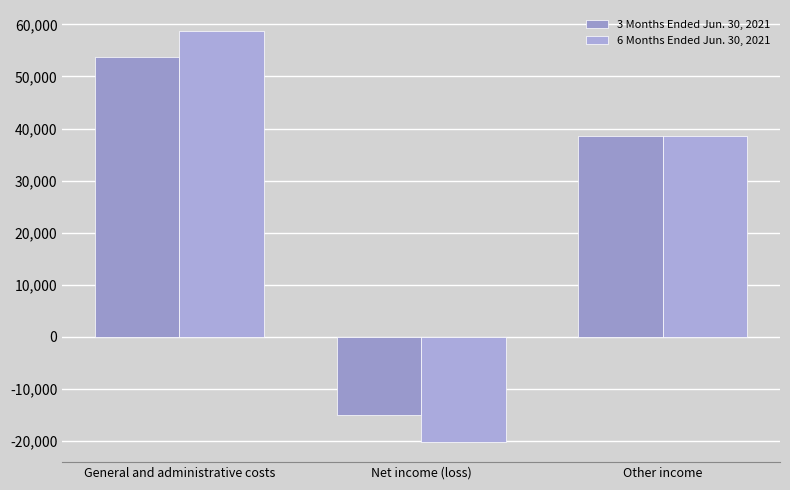

Does the chart contain any negative values?

Yes